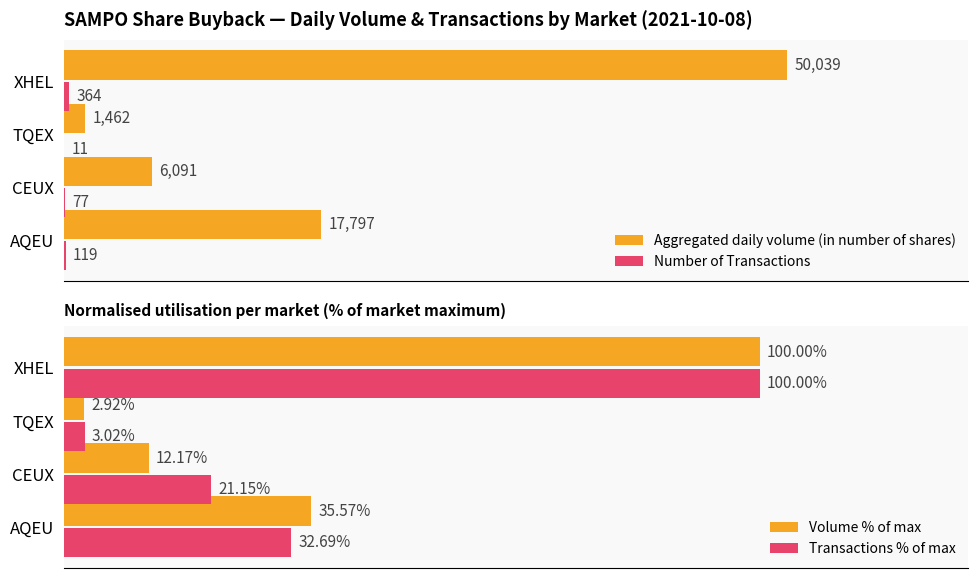

Which category has the highest value in the Aggregated daily volume (in number of shares) series?

XHEL